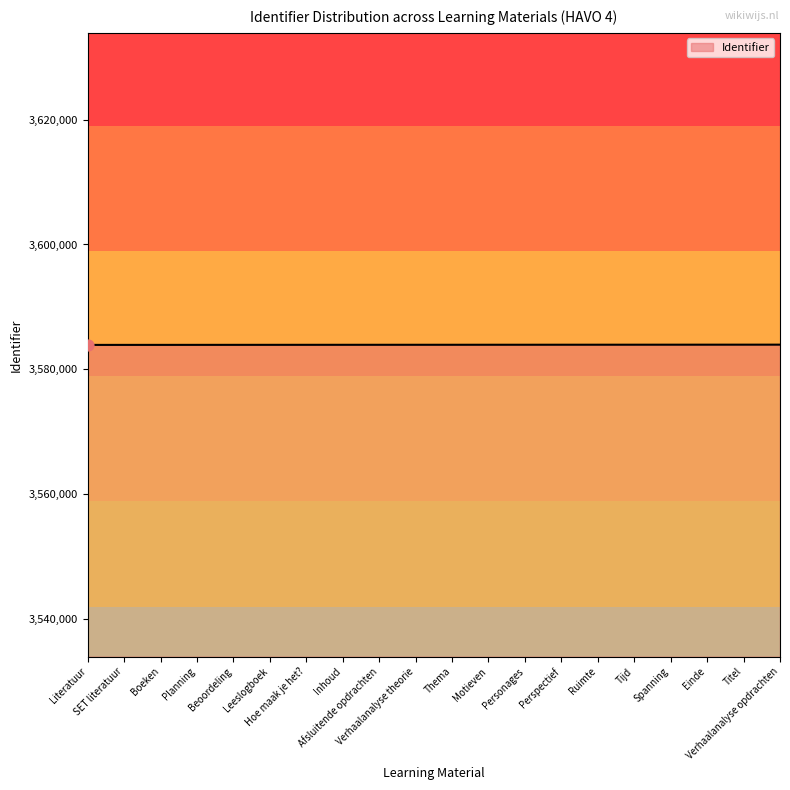

What is the change in value from Leeslogboek to Hoe maak je het??

+3